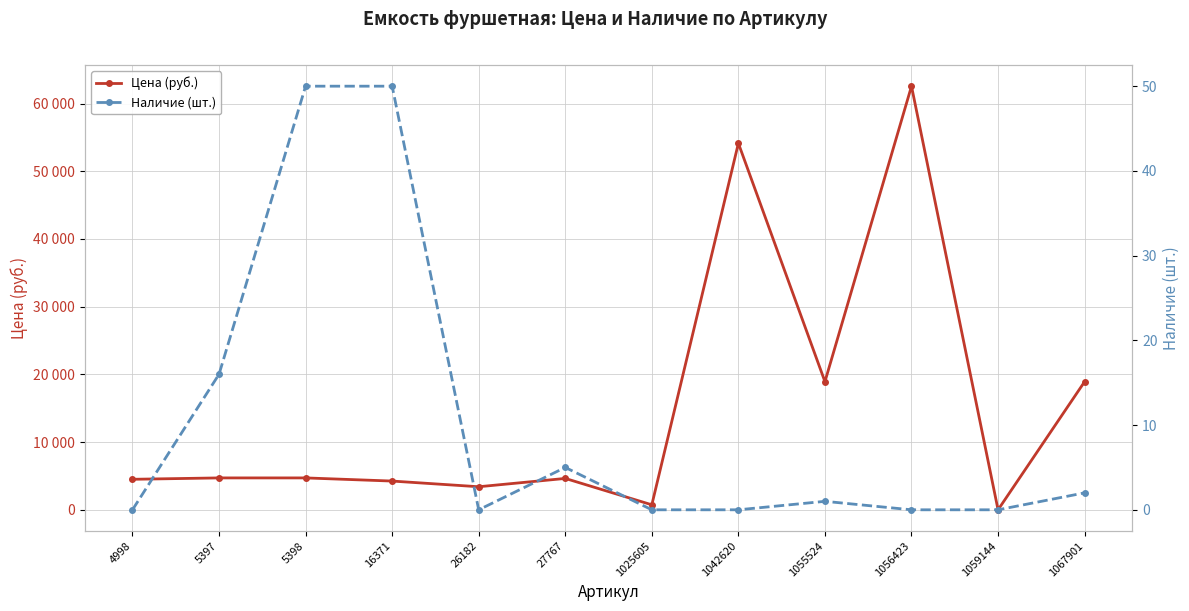

How many values in the Наличие (шт.) series exceed 1?

5